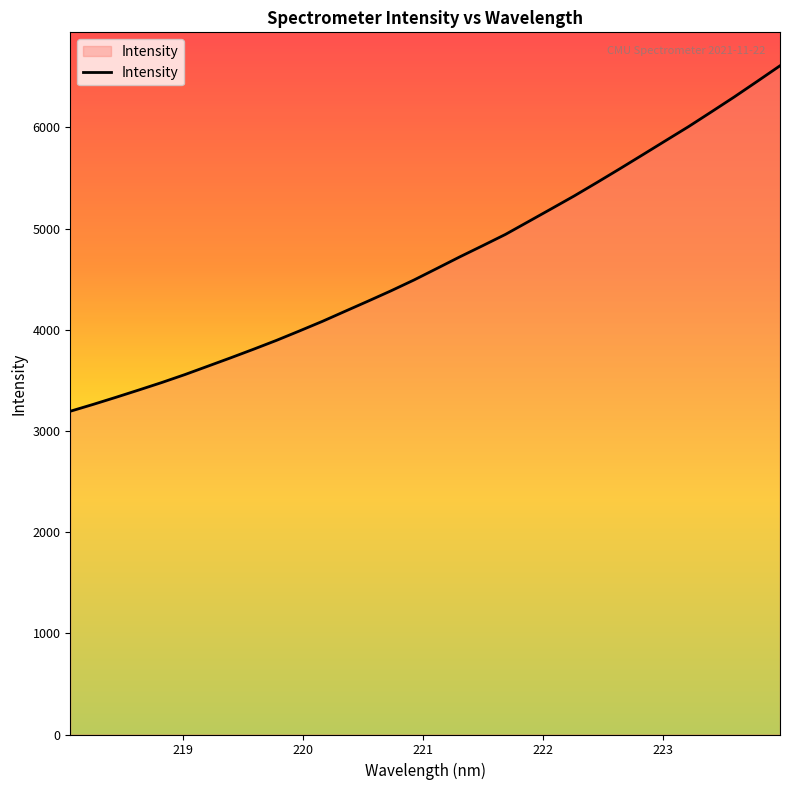

What is the greatest value displayed?

6608.9